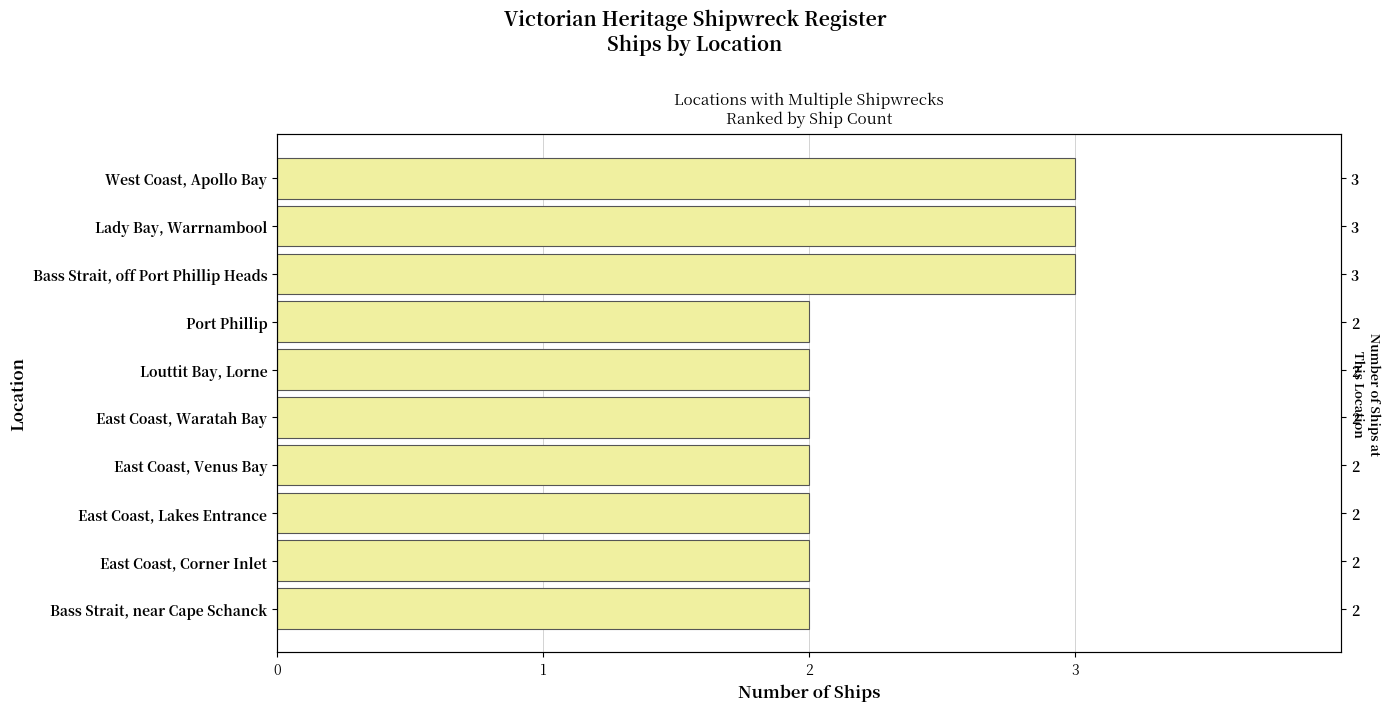

What is the difference between the maximum and minimum values?

1